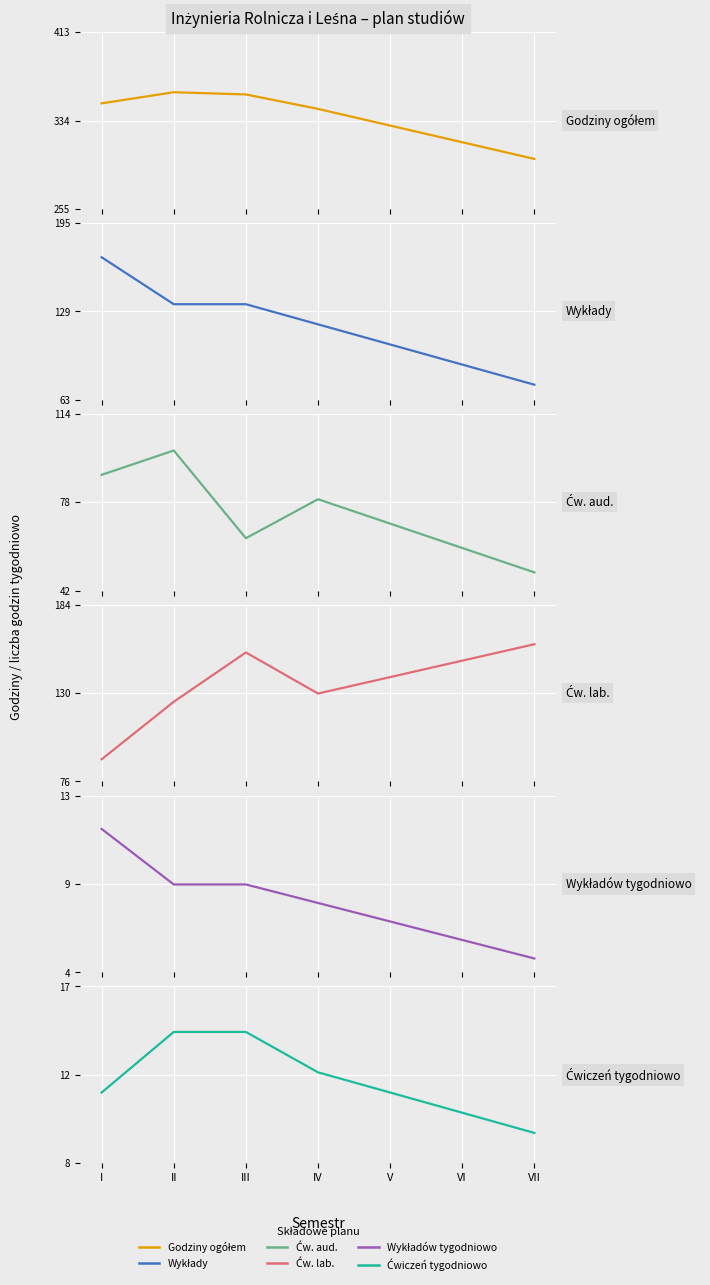

What are all the series names shown in the legend?

Godziny ogółem, Wykłady, Ćw. aud., Ćw. lab., Wykładów tygodniowo, Ćwiczeń tygodniowo